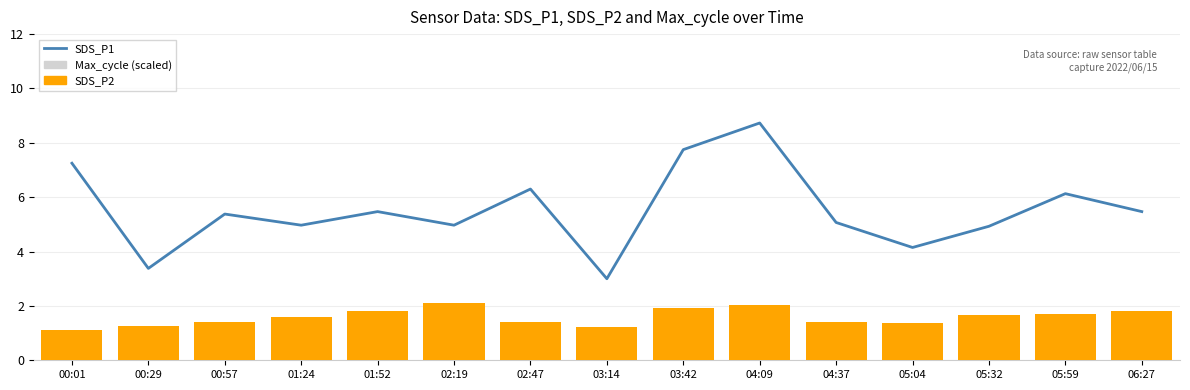

What is the approximate value of SDS_P1 at 05:32?

4.9